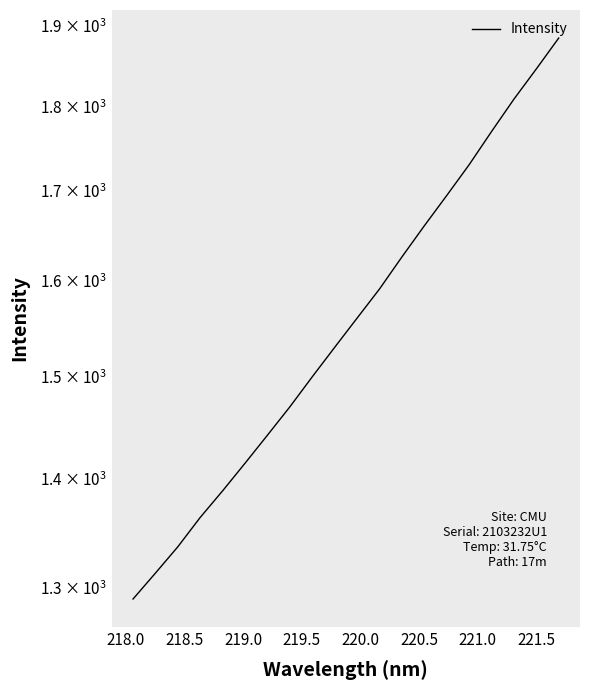

What is the difference between the second highest and minimum values?

555.4